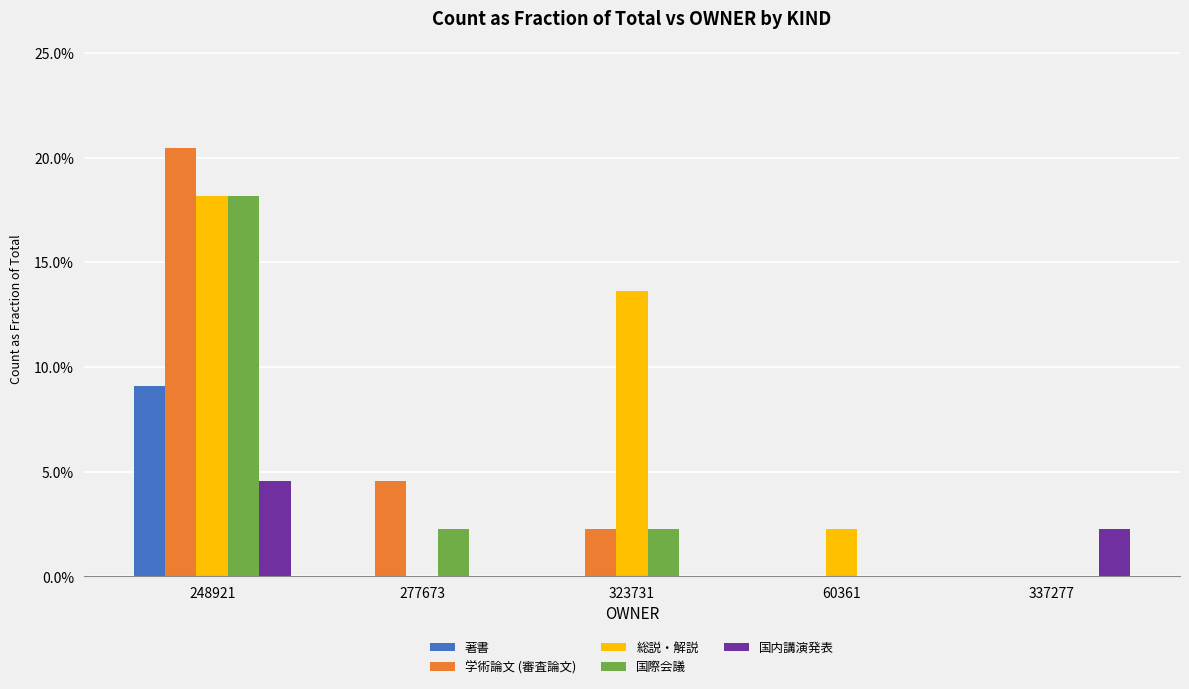

Are the bars horizontal?

No